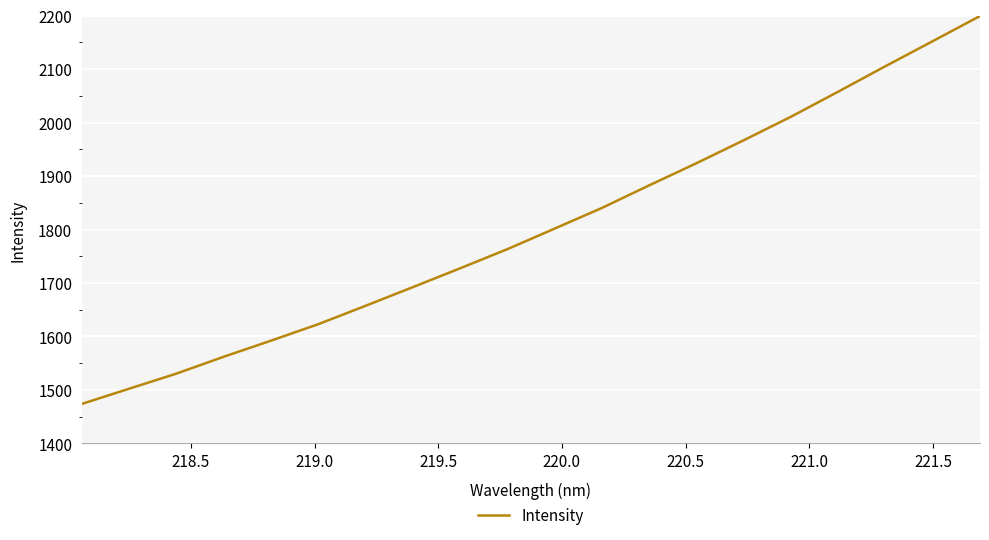

What is the difference between the maximum and minimum values?

725.0